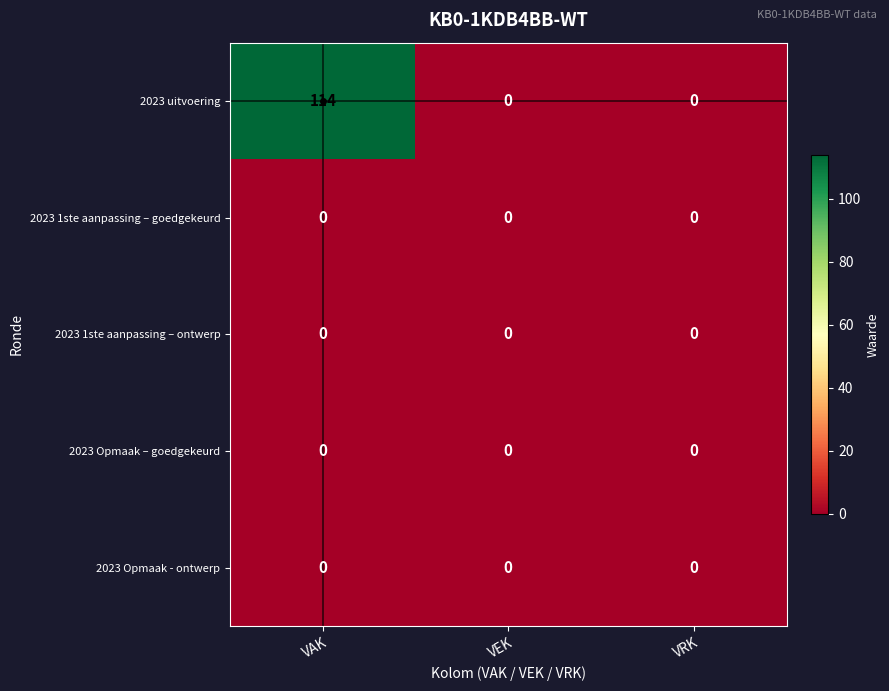

True or false: 2023 uitvoering has a value of 0 at VRK.

True